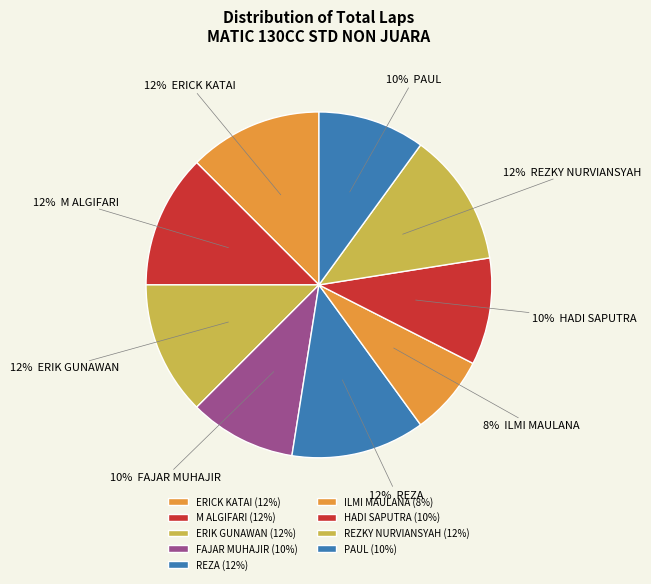

How many segments does this pie chart have?

9